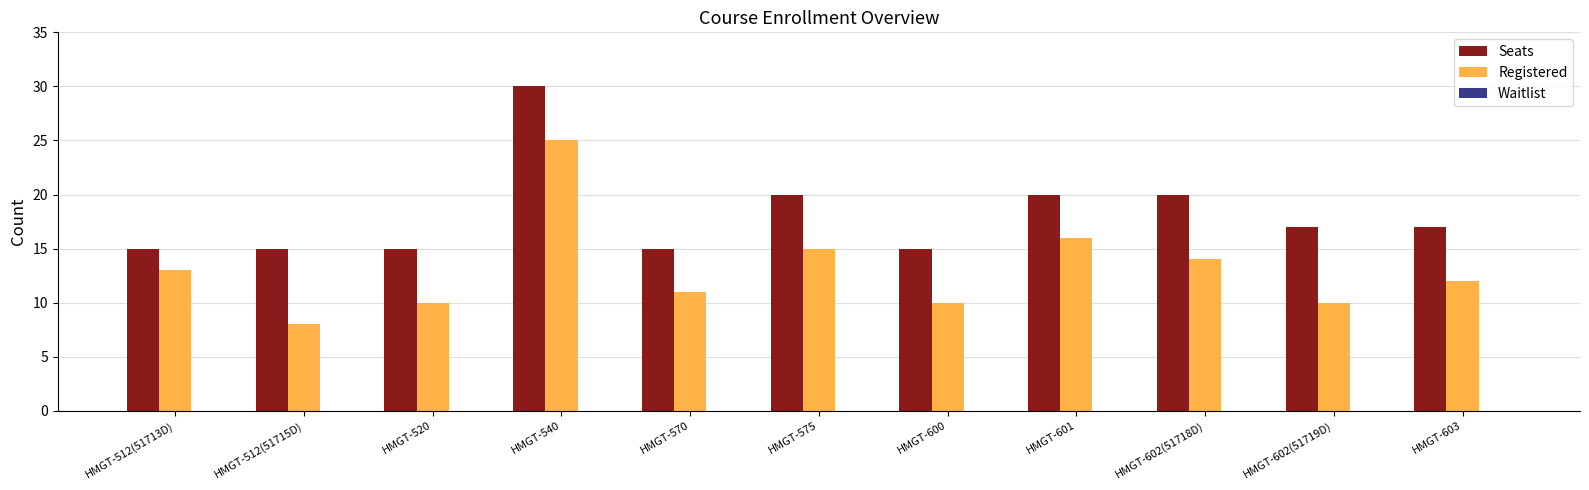

What is the average value of the Registered series?

13